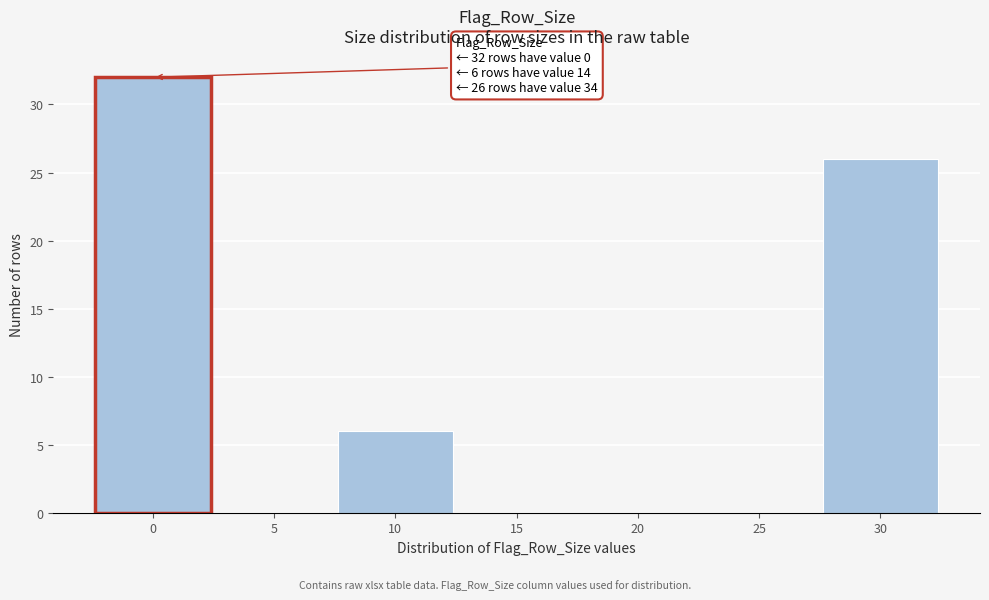

Reading left to right, list all the values displayed in this chart.

0=32	5=0	10=6	15=0	20=0	25=0	30=26